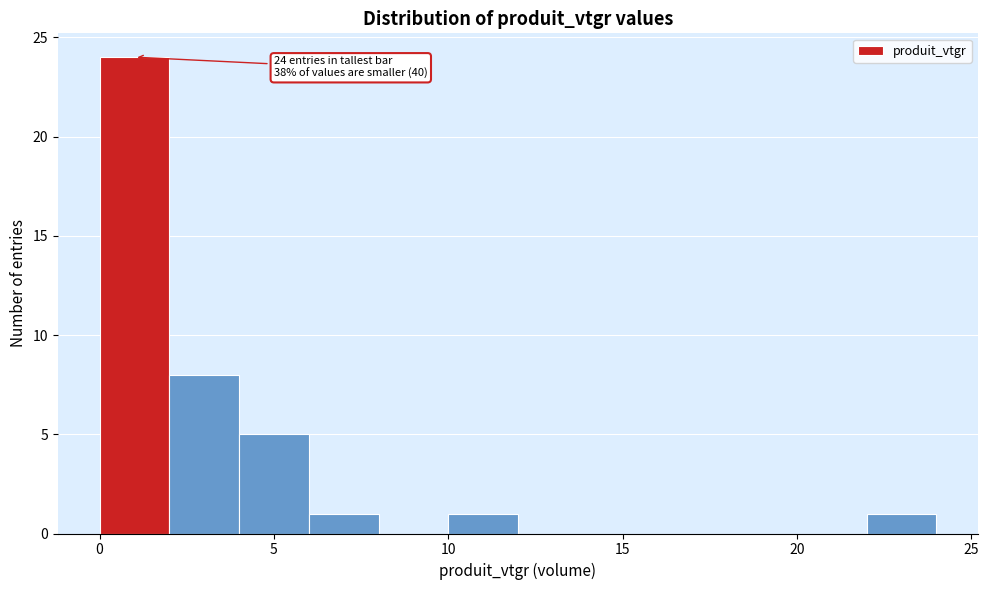

Over which range of the x-axis is the bar tallest?

0 to 2